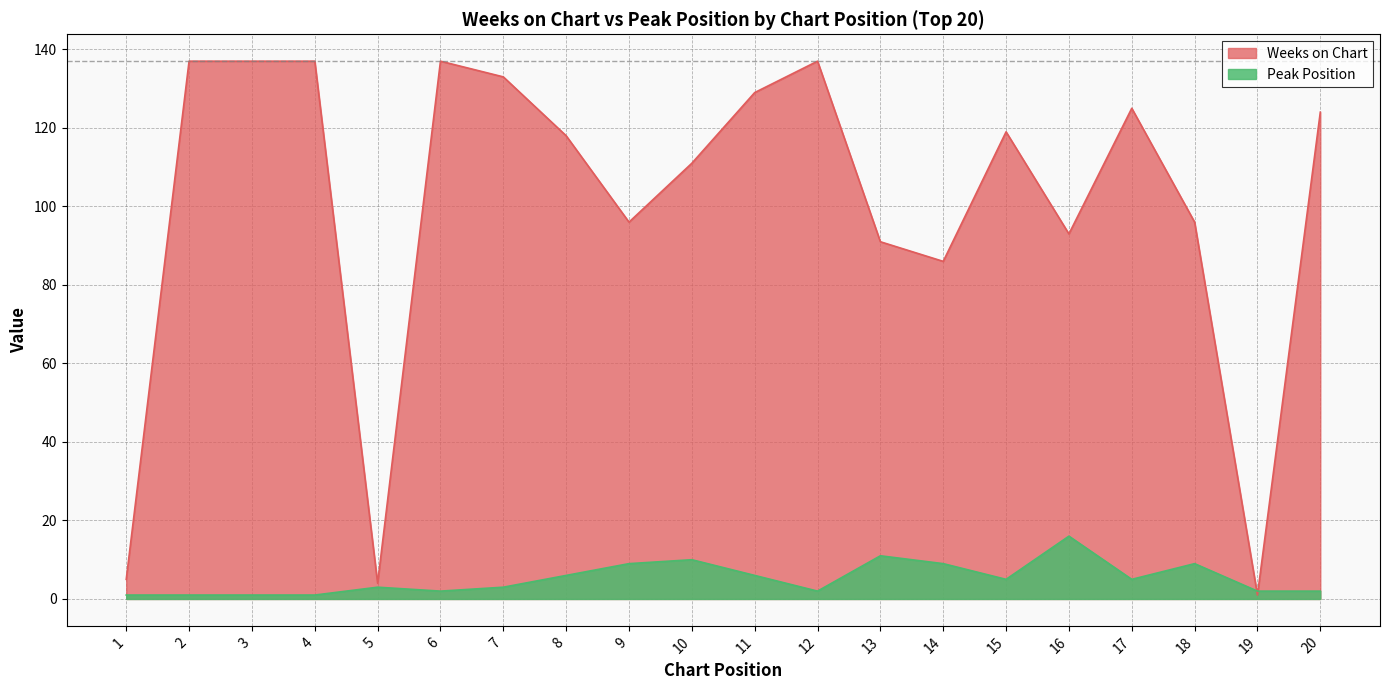

Between 6 and 15, which series saw the biggest shift?

Weeks on Chart